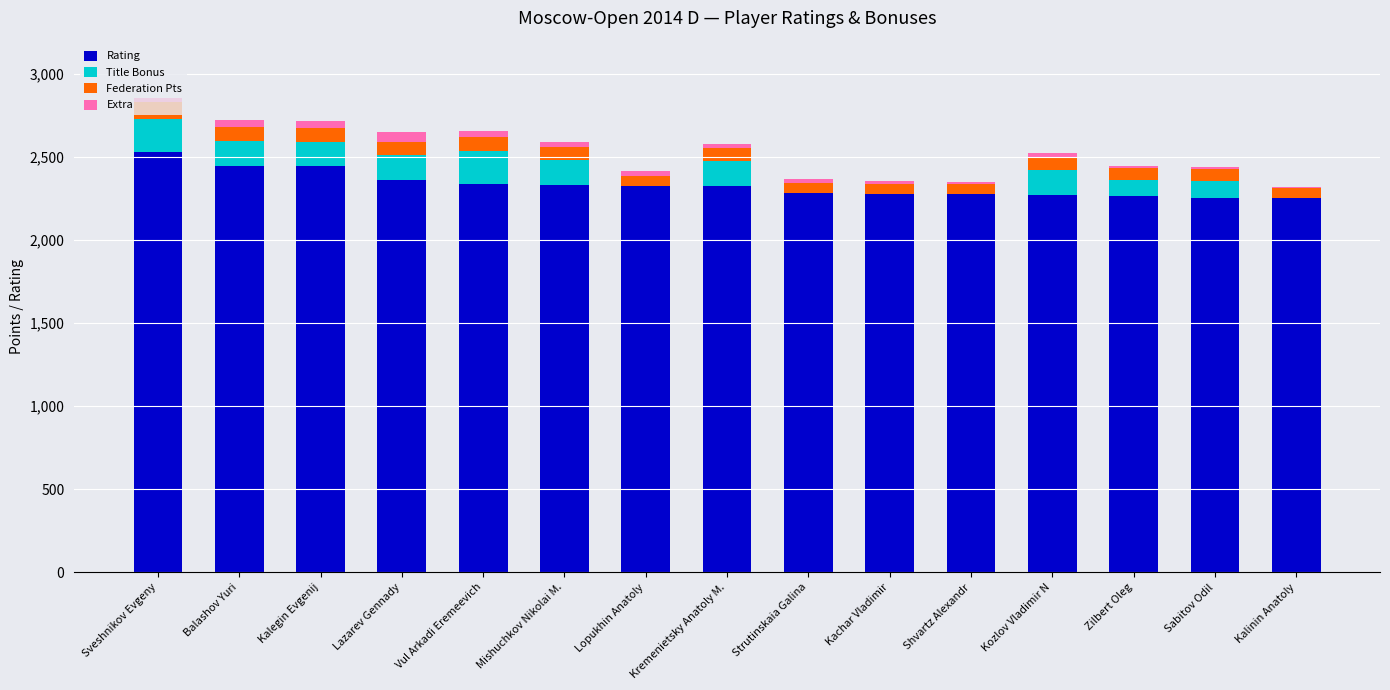

What is the total value across all series at Kalegin Evgenij?

2714